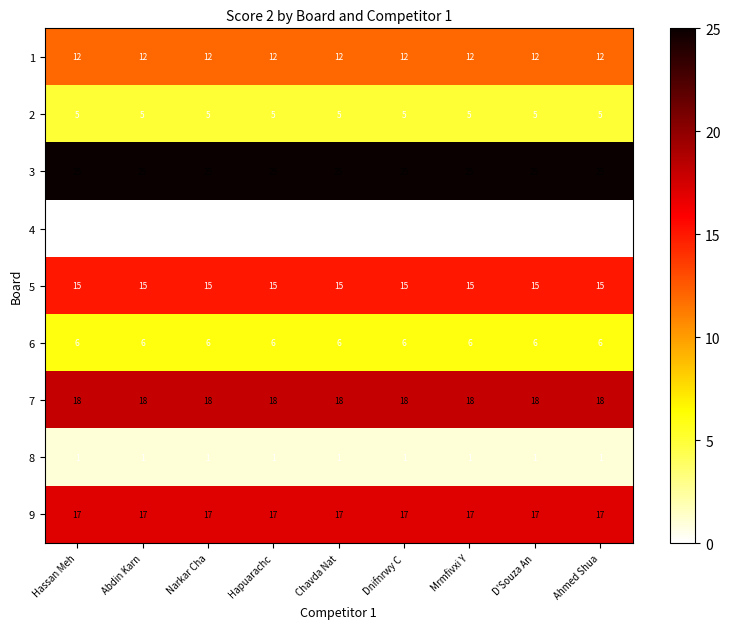

How many categories are shown in the chart?

9